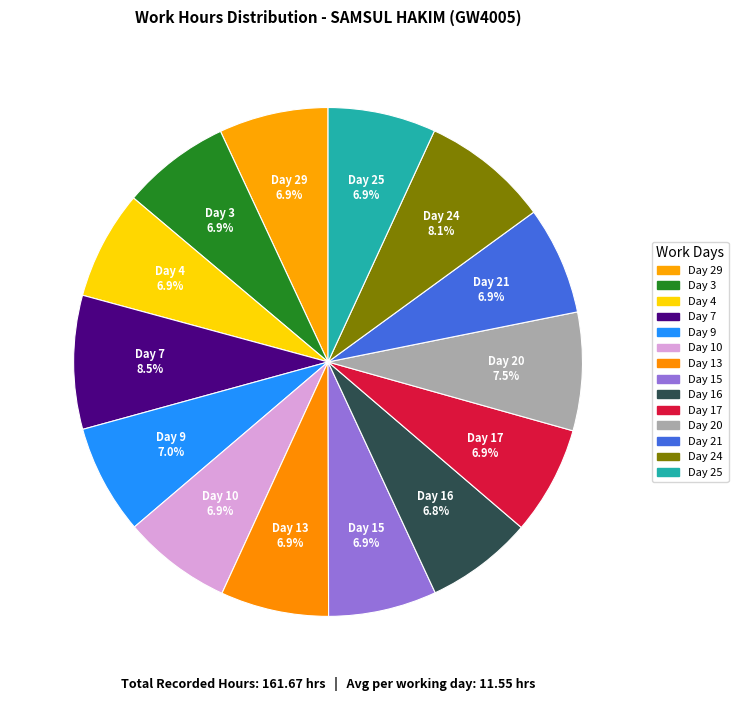

How many slices are in this pie chart?

14